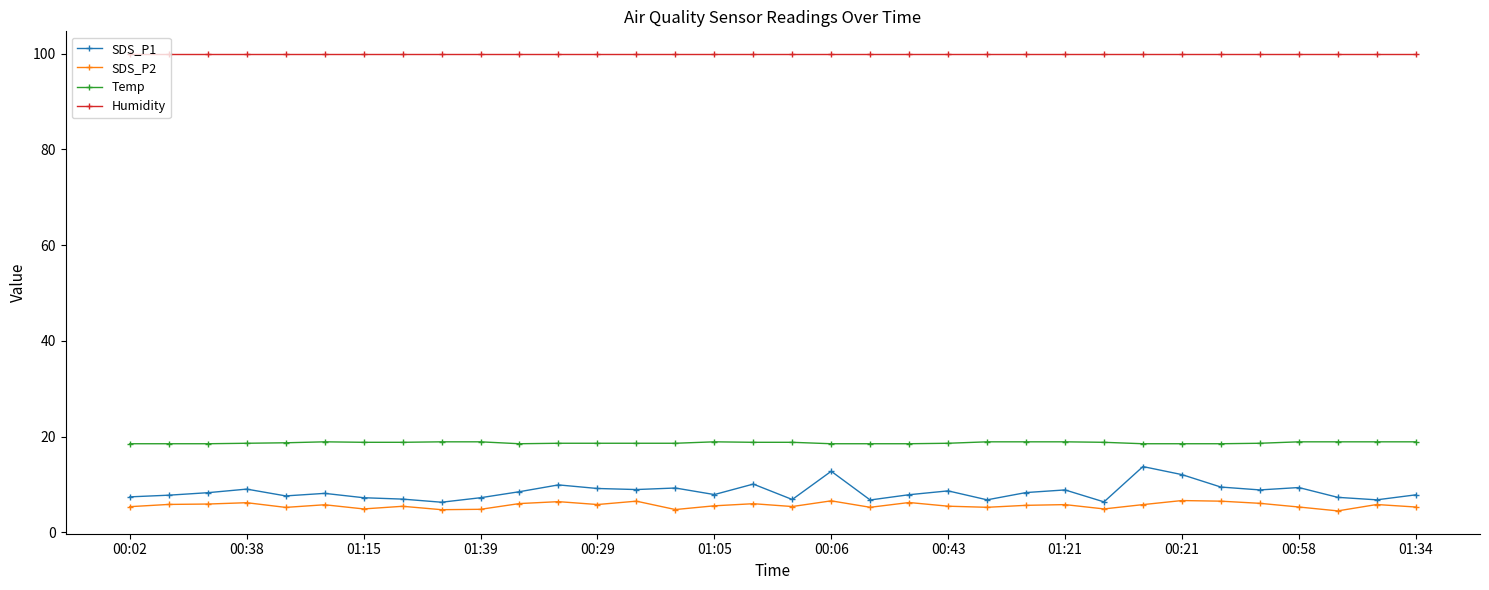

What are all the series names shown in the legend?

SDS_P1, SDS_P2, Temp, Humidity